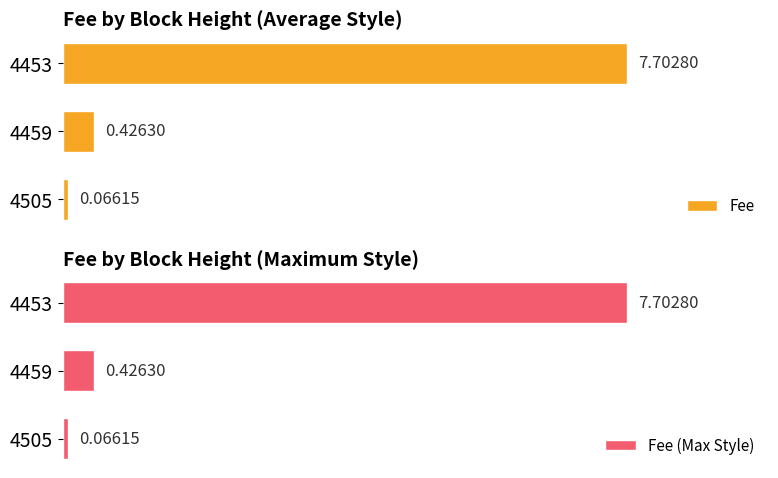

What is the sum of all Fee values?

8.2